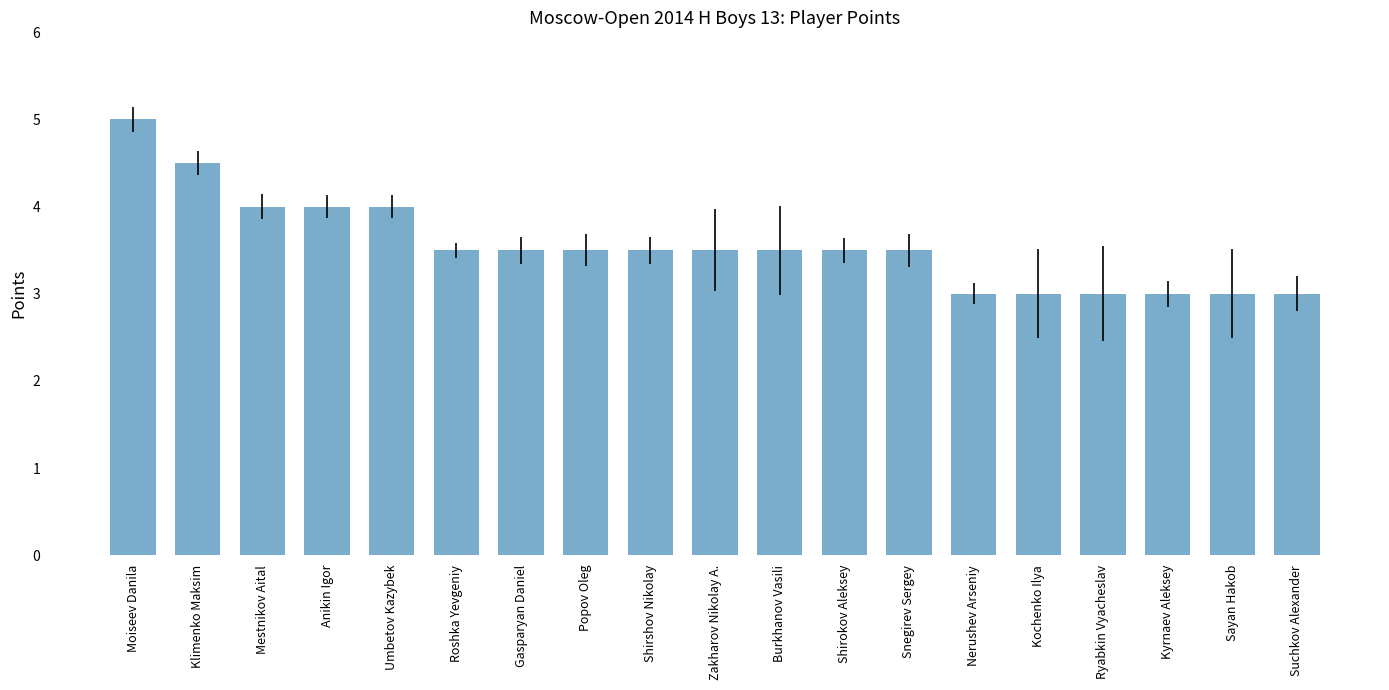

How many categories are shown in the chart?

19